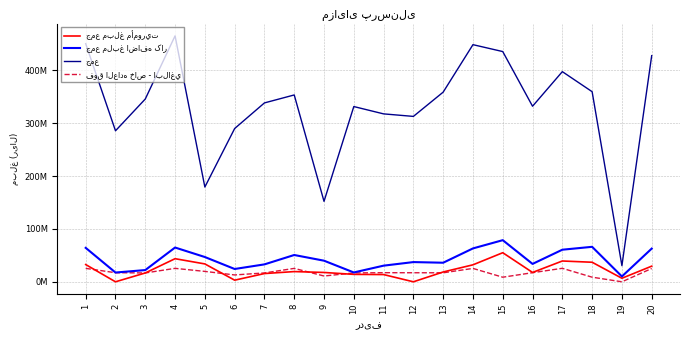

Does the chart have visible grid lines?

Yes